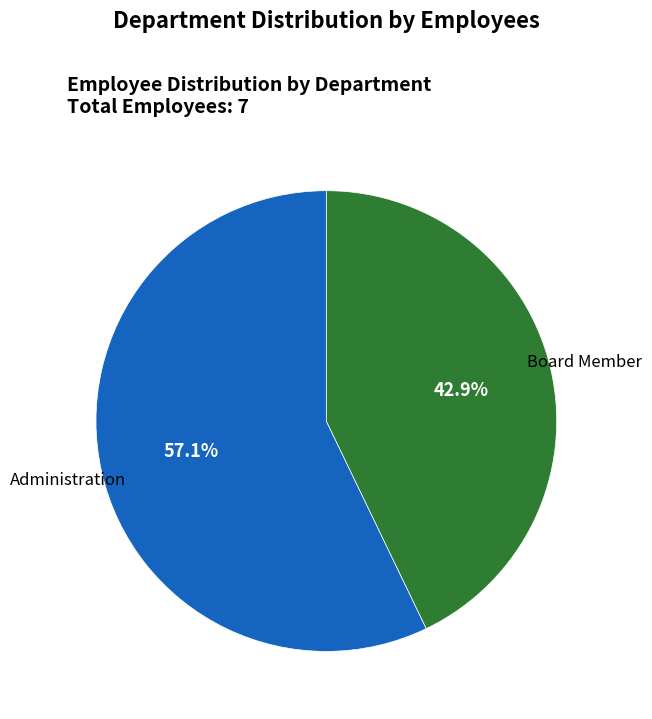

To the nearest percent, what is the average slice percentage?

50%